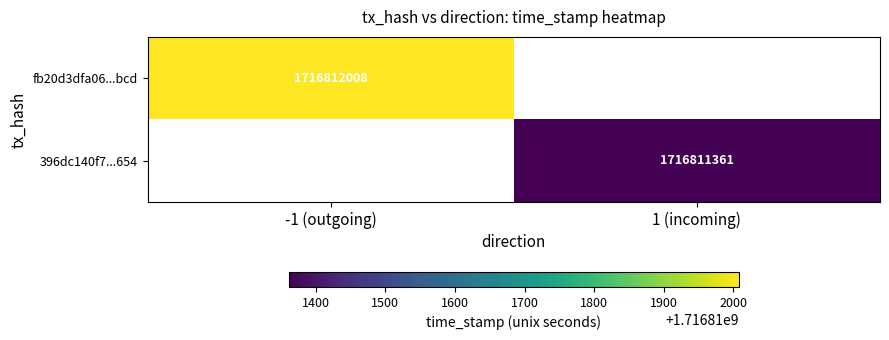

Is it true that fb20d3dfa06dc0b7da750f3ebbae62161b4fbcd equals -1 at direction?

True